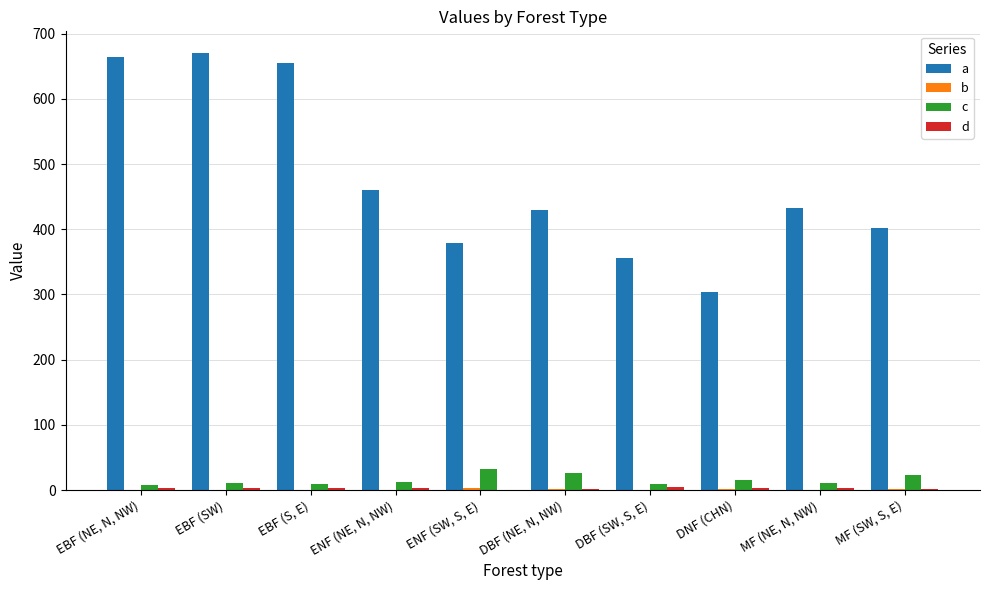

What is the average value of the a series?

475.0